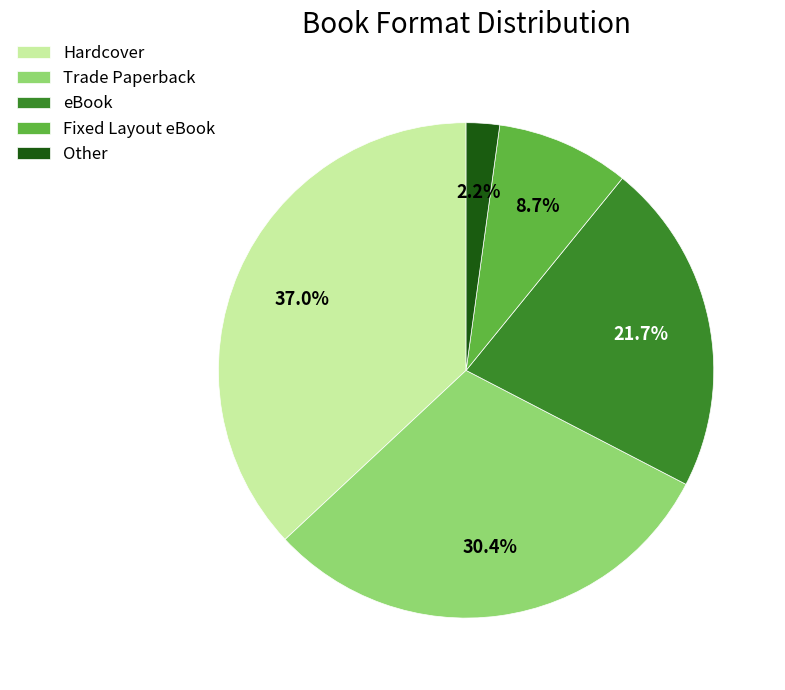

Is Fixed Layout eBook the majority of the pie?

No